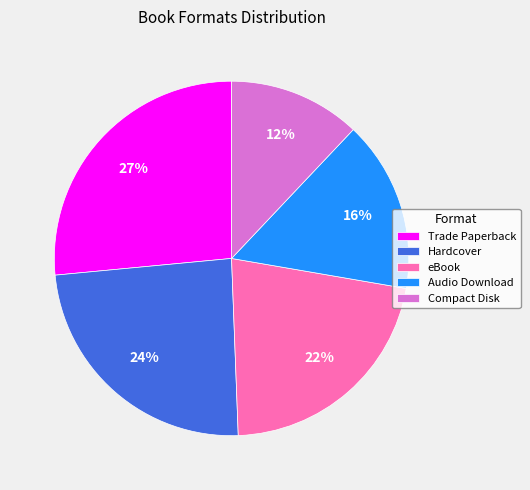

How many slices are in this pie chart?

5